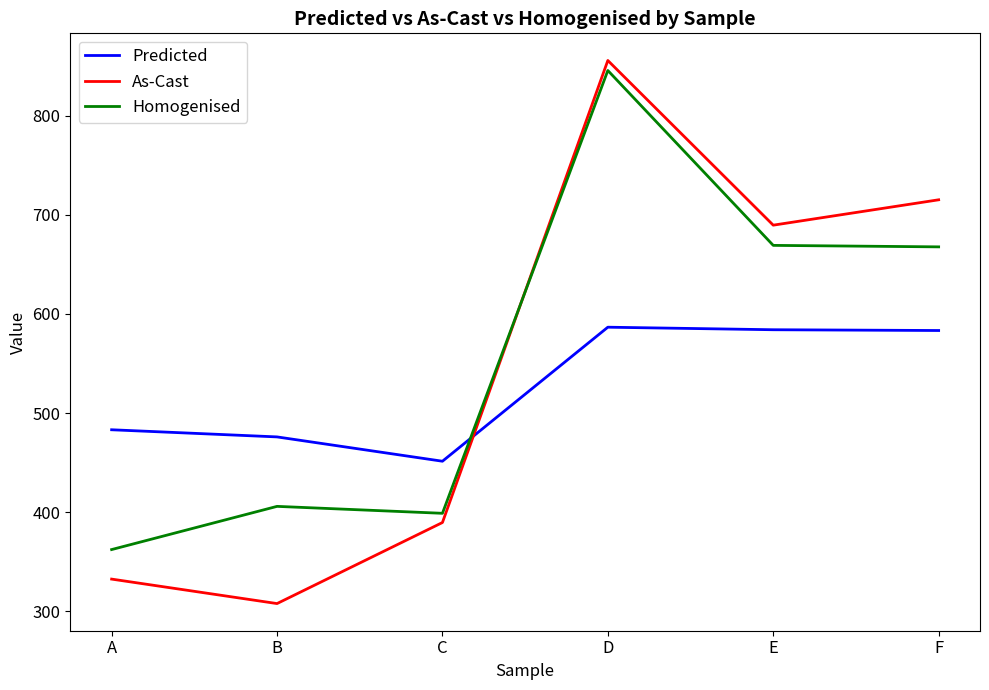

What is the average value of the Predicted series?

527.4